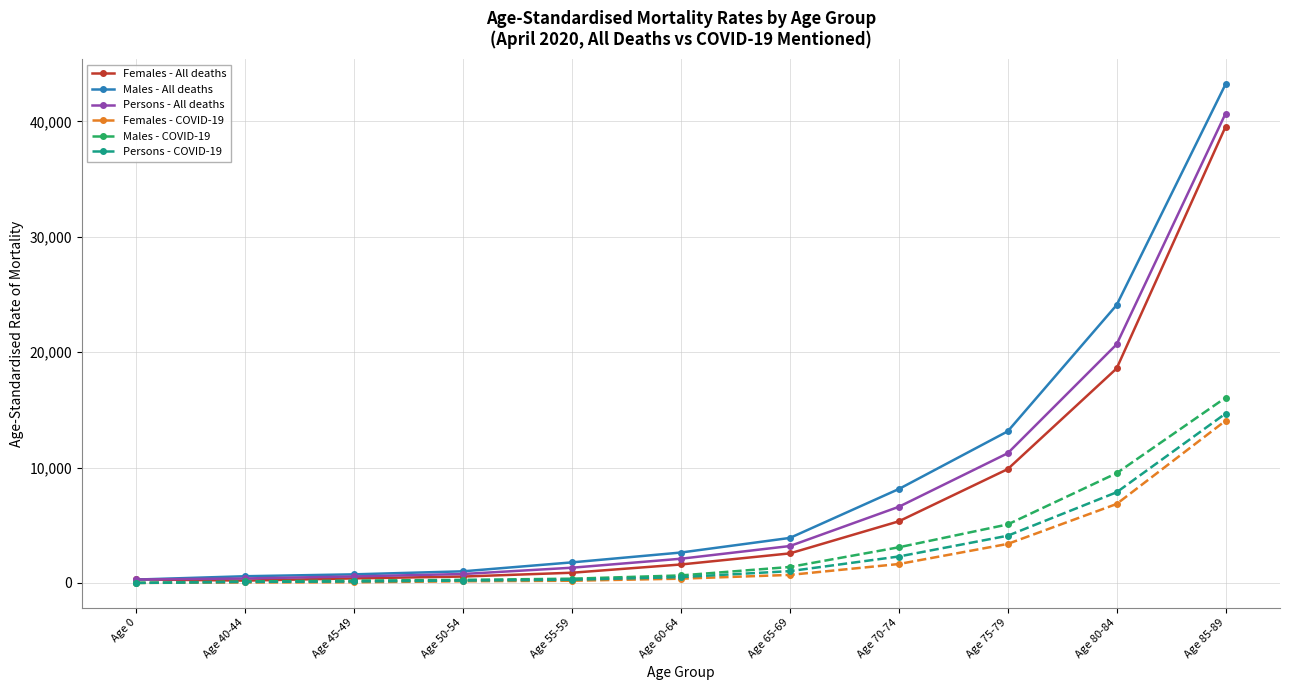

What is the label of the 2nd point from the right?

Age 80-84